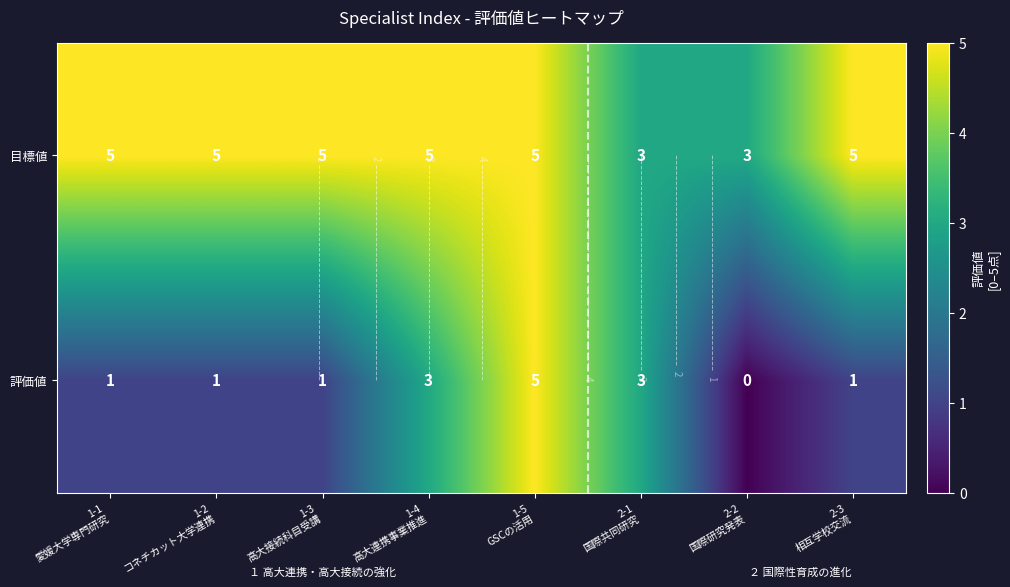

What is the difference between the maximum and minimum values in the 目標値 series?

2